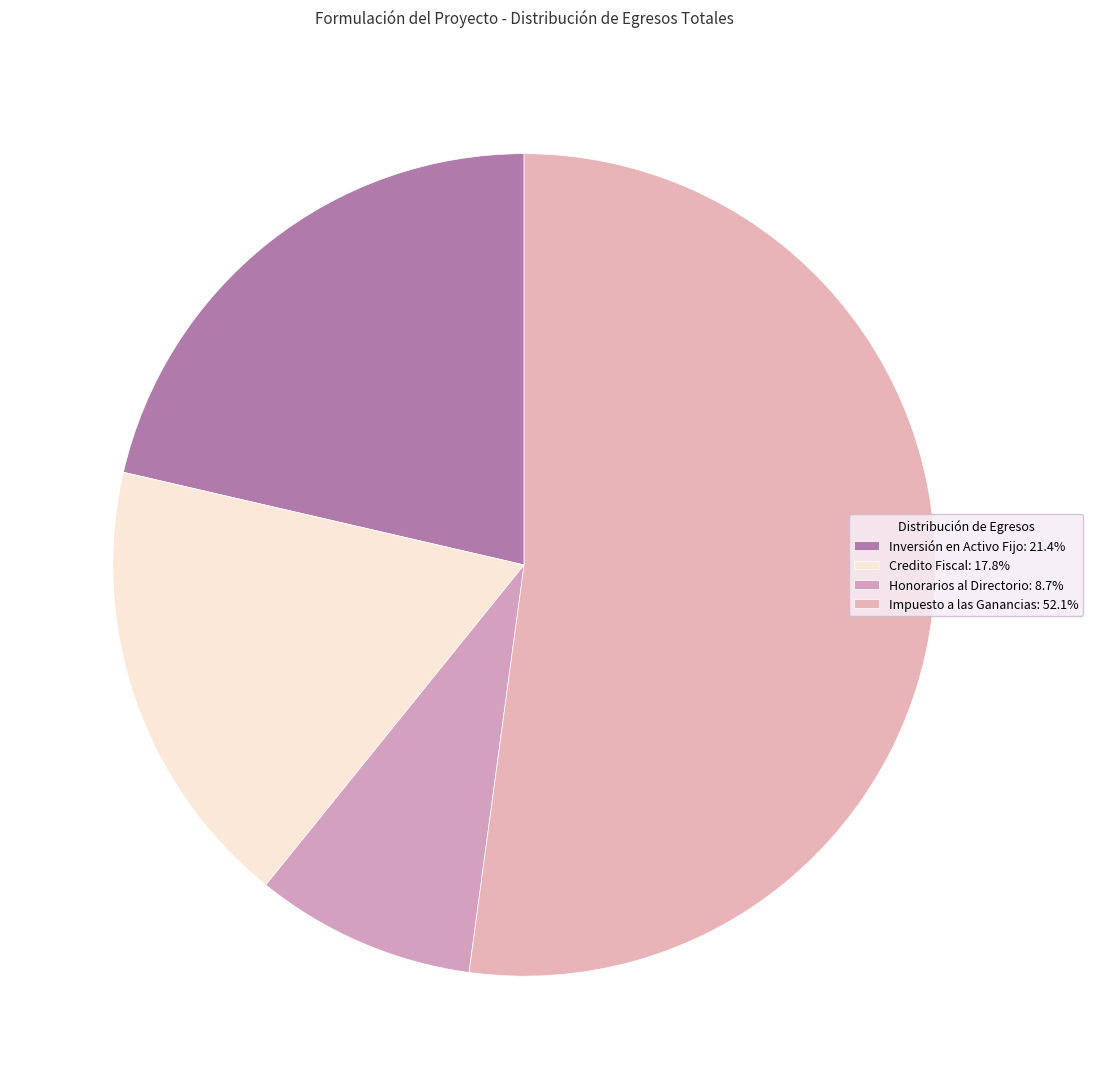

Count the number of slices in the pie.

4